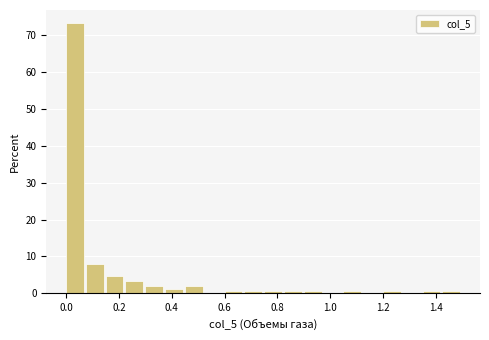

Around what value on the x-axis is the tallest bar? Give the approximate position of its centre, as read against the axis.

0.04